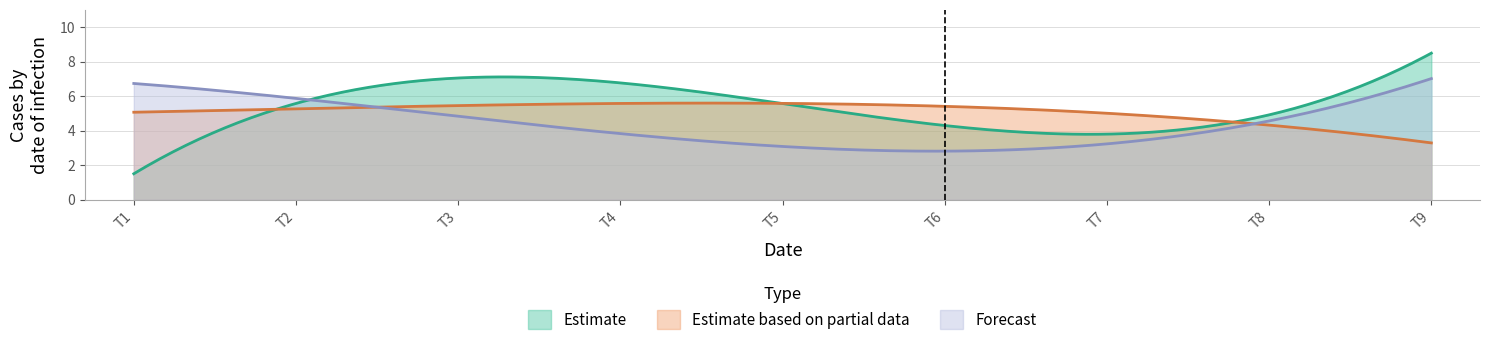

Which series has the widest spread of values?

Estimate